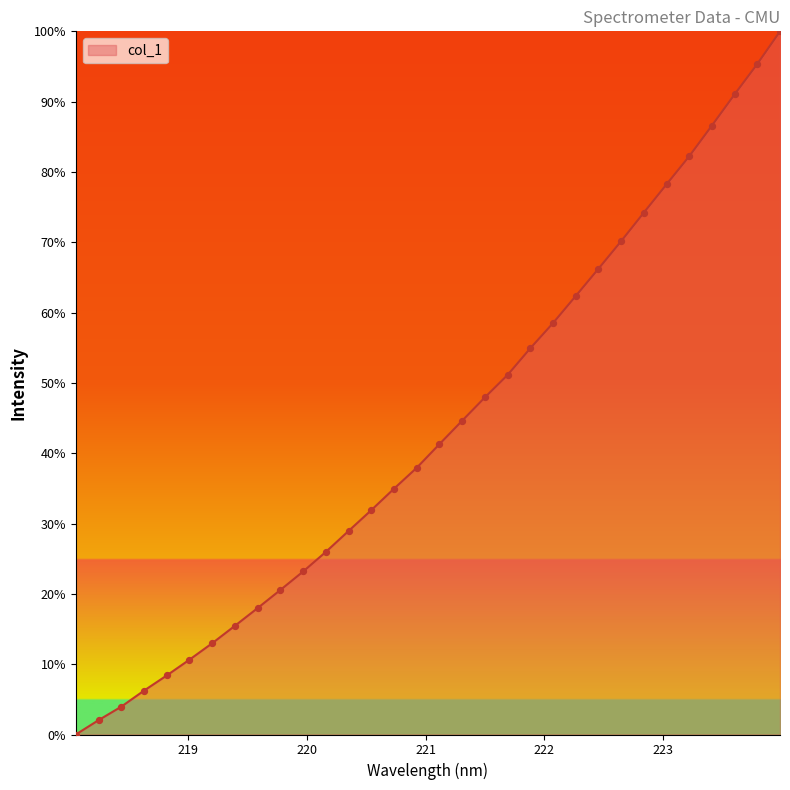

What is the difference between the maximum and minimum values?

100.0